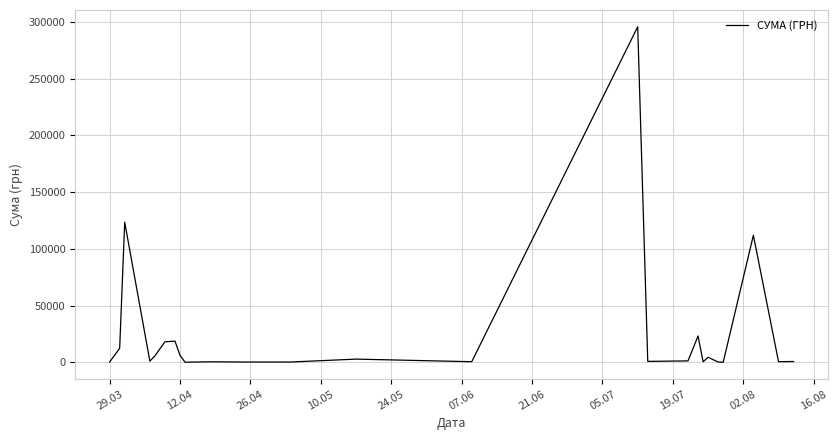

What is the smallest value displayed?

97.8